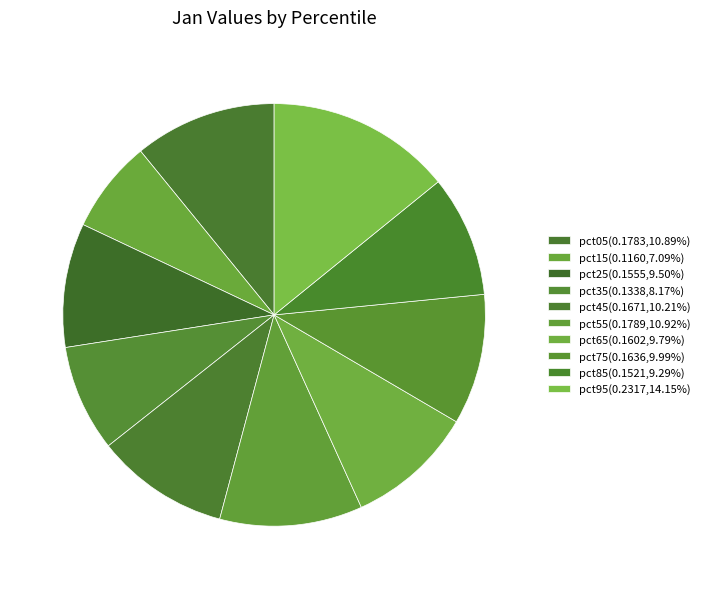

What percentage is the pct45 slice, to the nearest percent?

10%